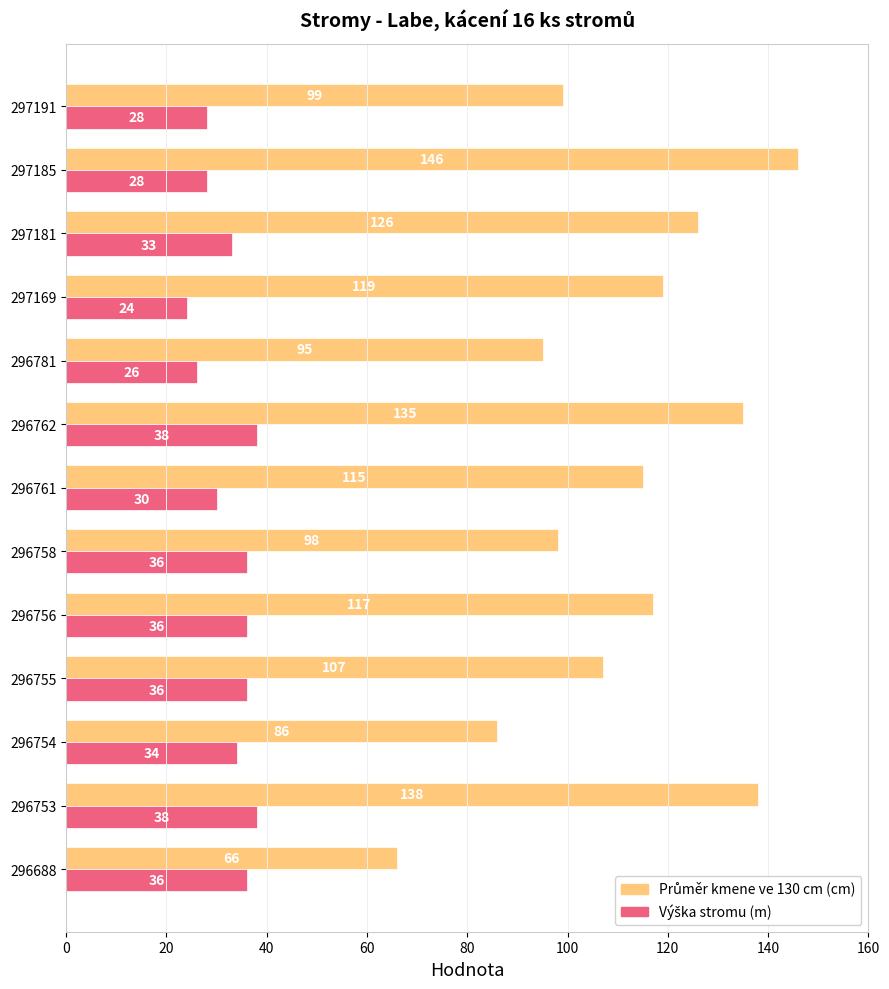

What is the maximum value shown in the chart?

146